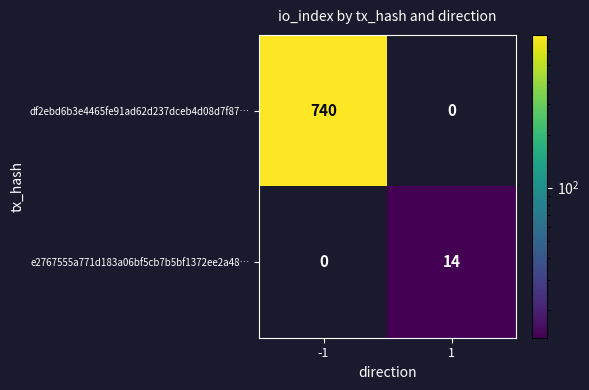

The df2ebd6b3e4465fe91ad62d237dceb4d08d7f87… series shows 985 at -1. True or false?

False